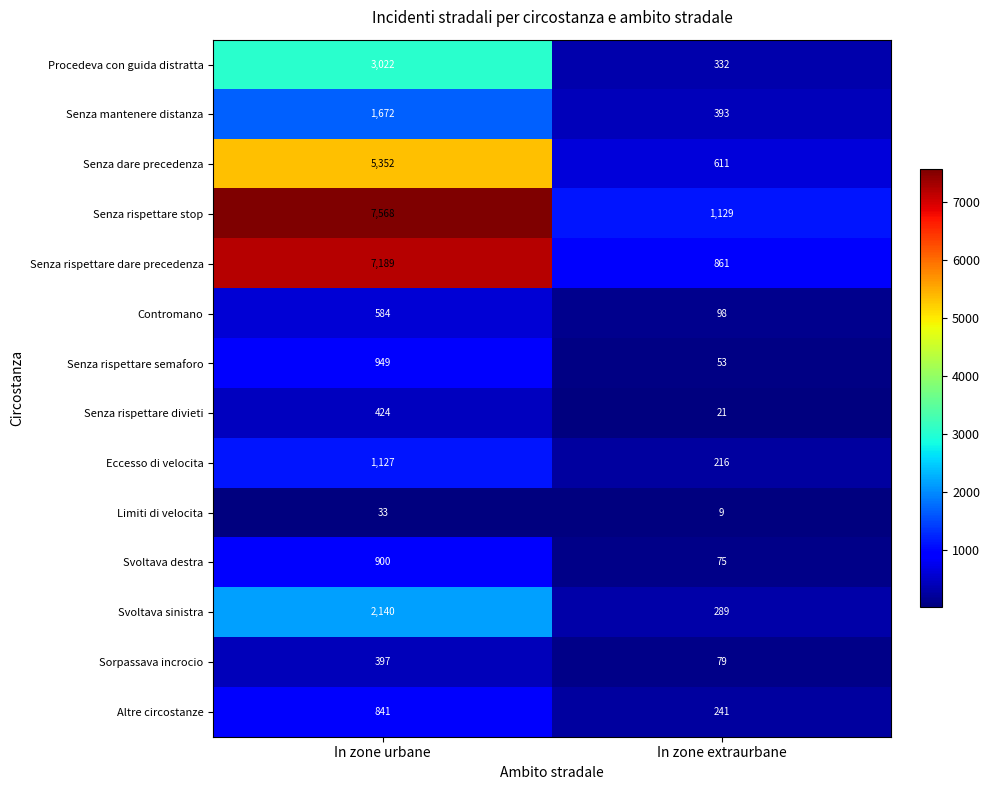

What is the total value across all series at In zone urbane?

32198